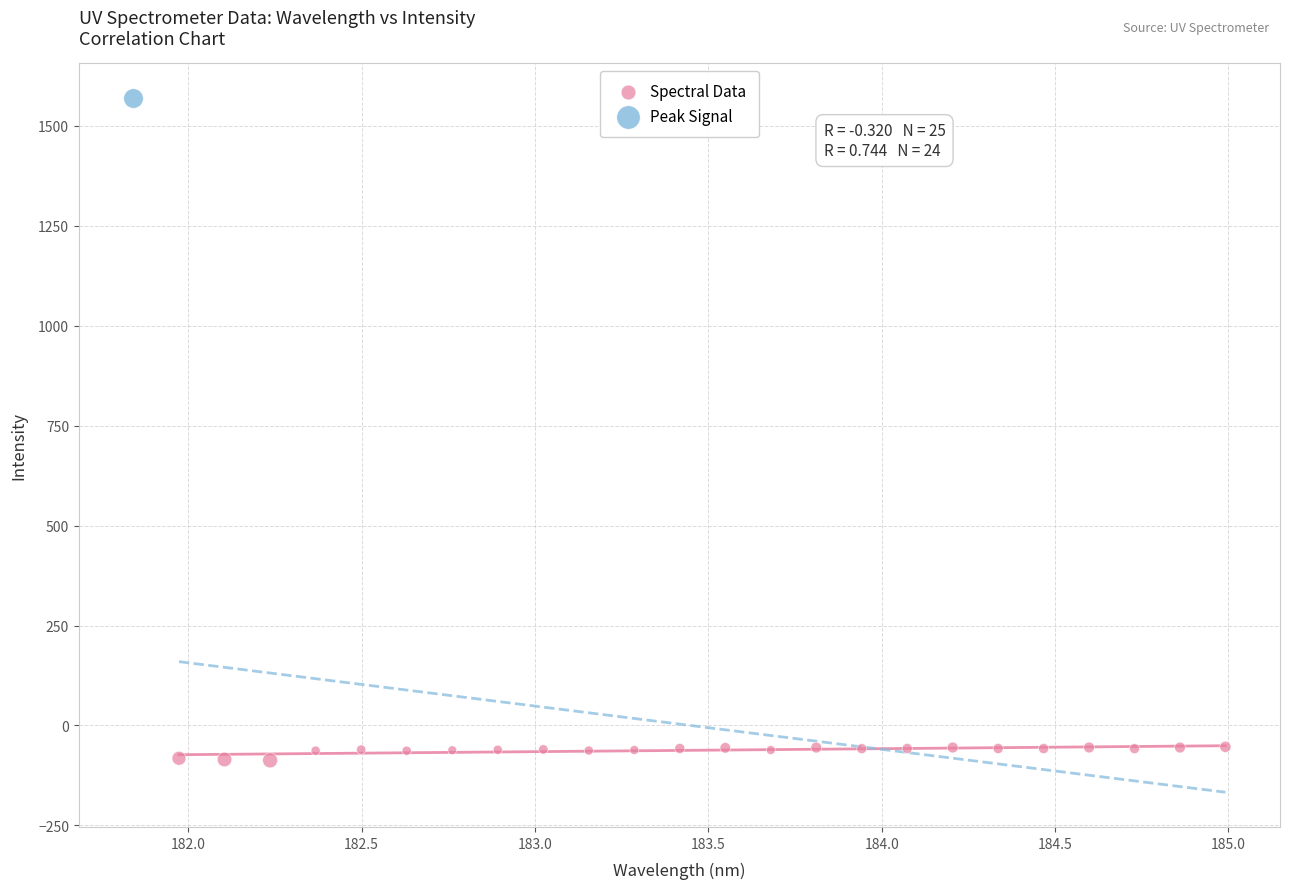

What are all the series names shown in the legend?

Spectral Data, Peak Signal